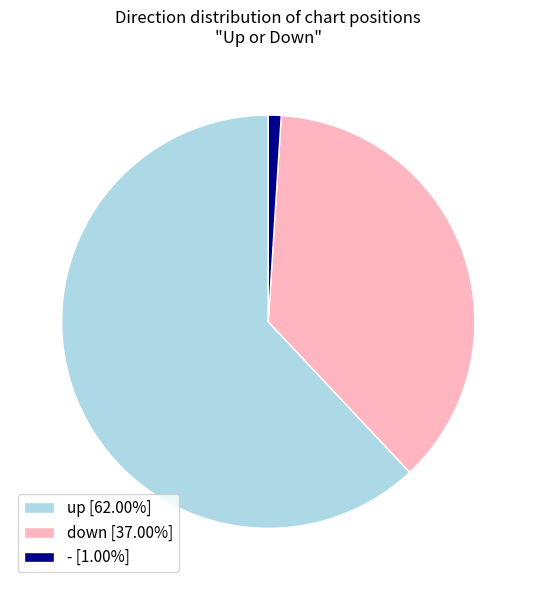

Is the sum of - [1.00%] and down [37.00%] greater than half?

No